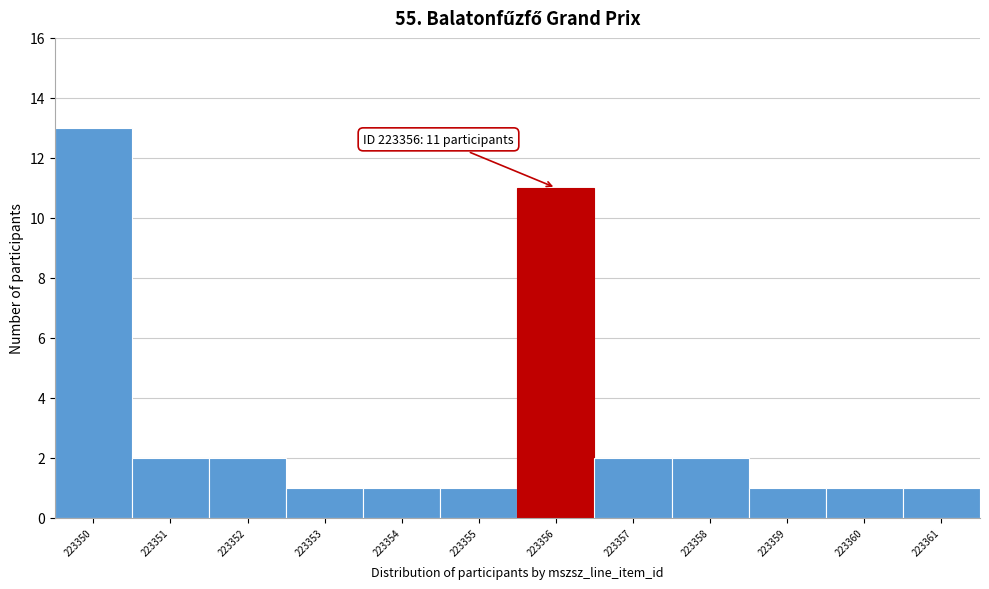

Over which range of the x-axis is the bar tallest?

223349.5 to 223350.5